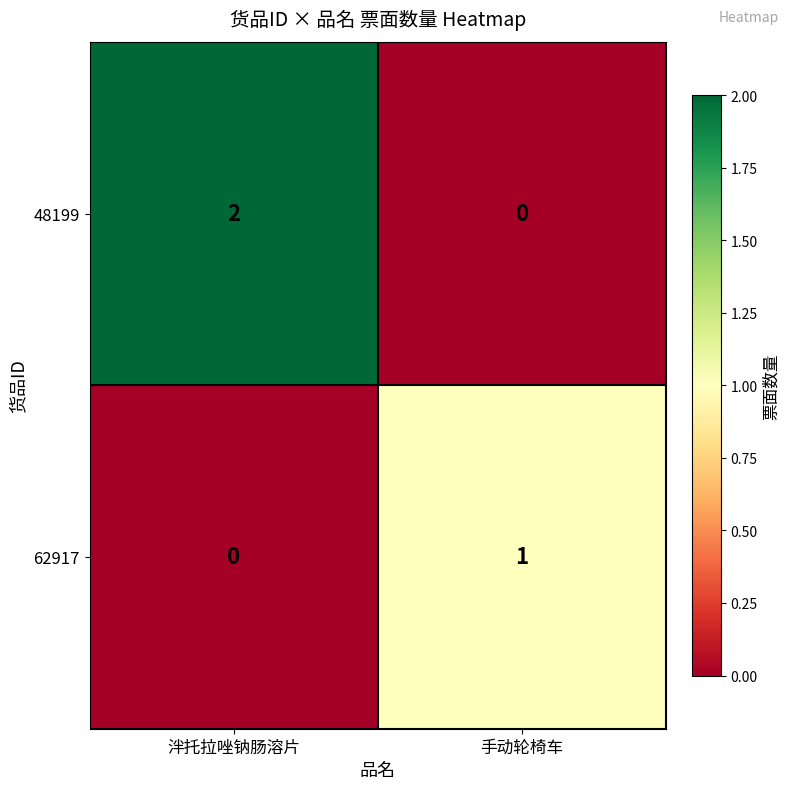

Reading left to right, list all the values displayed in this chart.

48199: 2	0
62917: 0	1